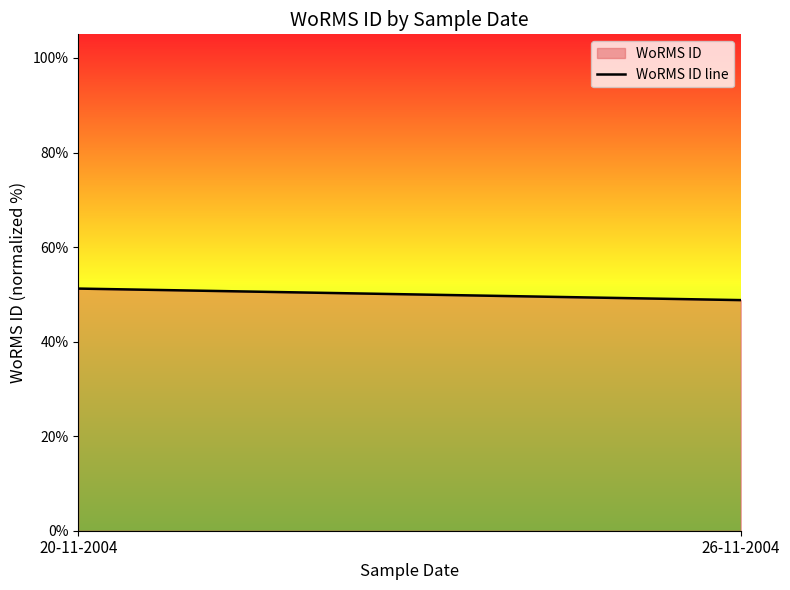

What is the minimum value shown in the chart?

48.8